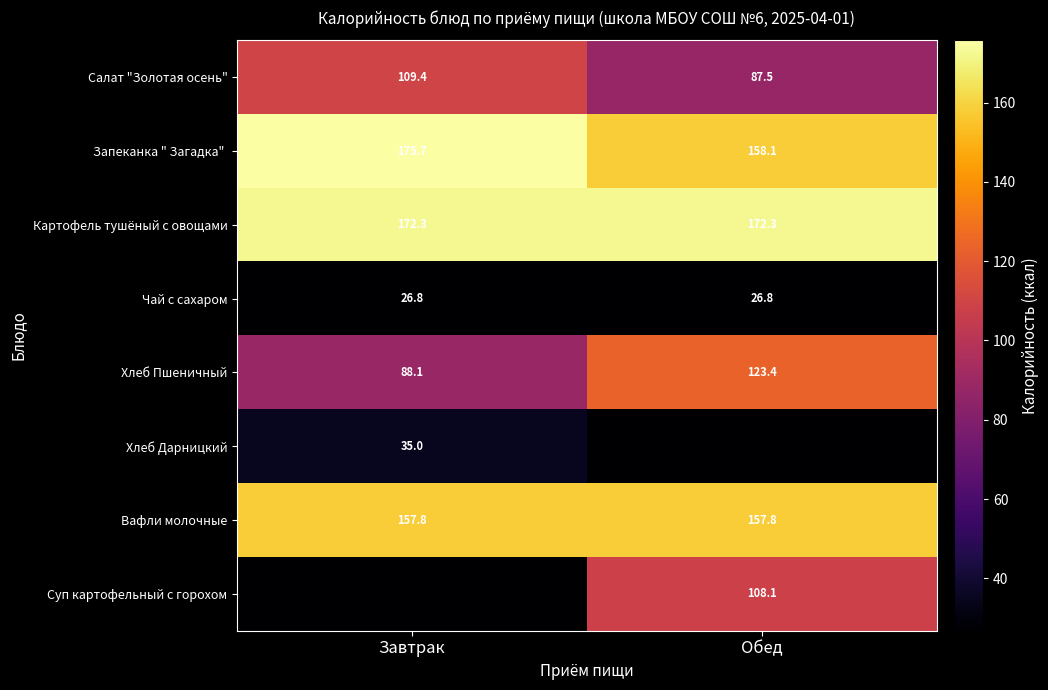

Is the value of Салат "Золотая осень" at Завтрак greater than the value of Суп картофельный с горохом at Обед?

Yes